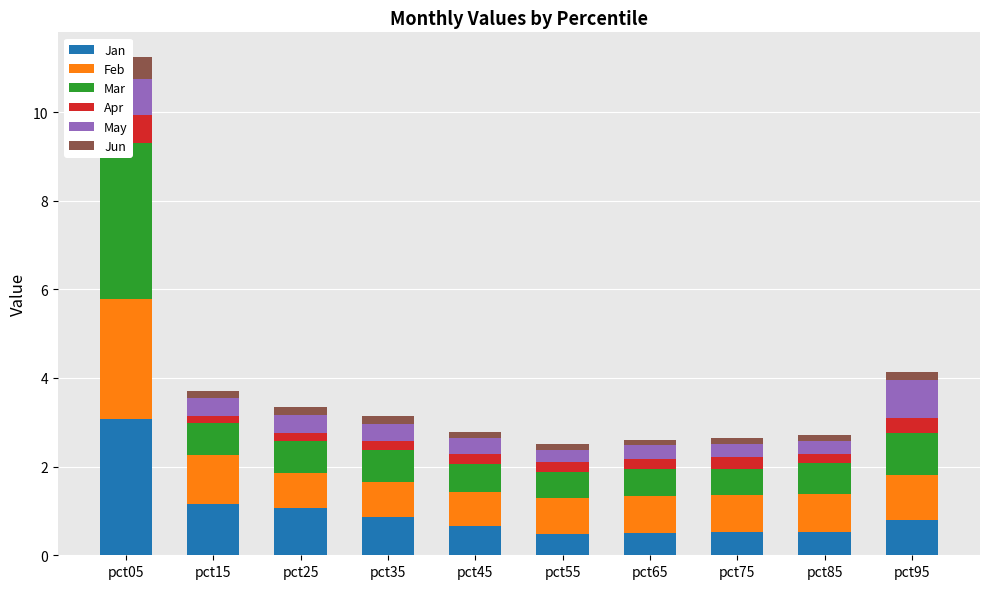

The value of Feb at pct15 is 1.7. True or false?

False